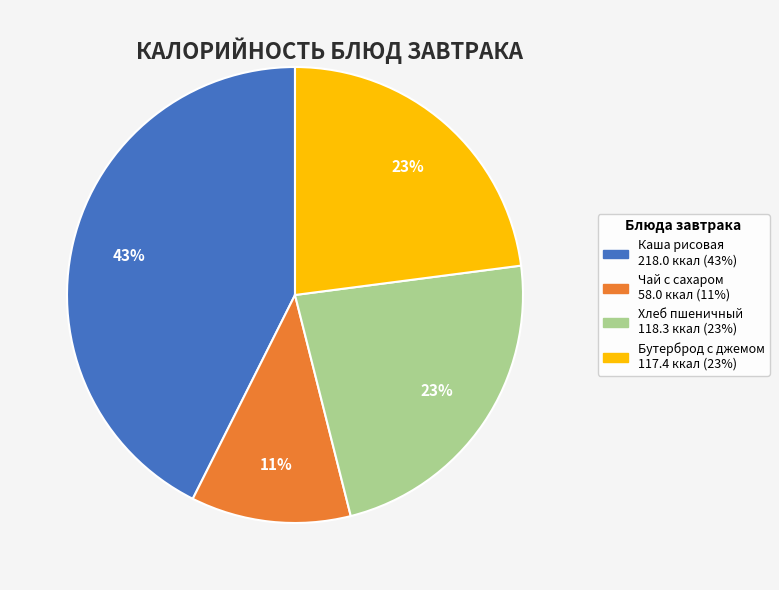

Does any single category account for the majority?

No